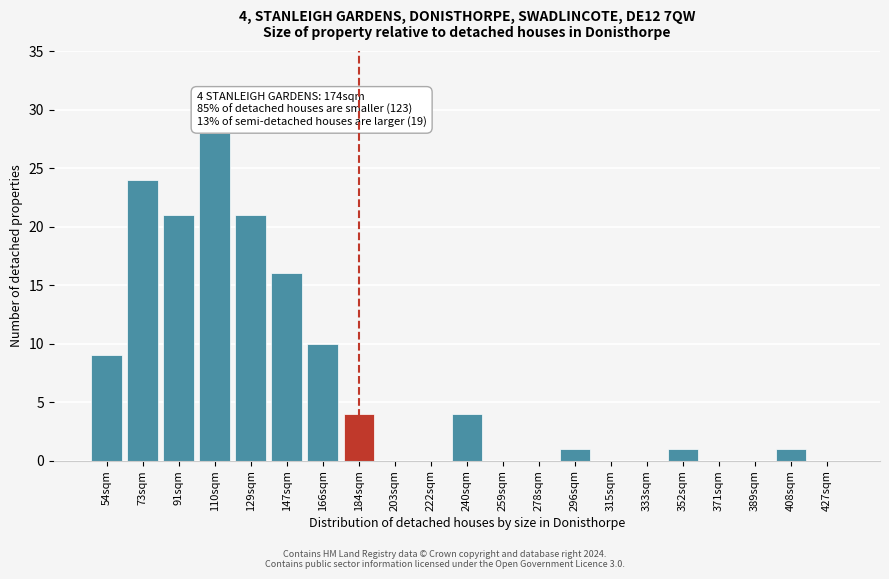

Reading right to left, what are all the values shown in this chart?

427sqm=0	408sqm=1	389sqm=0	371sqm=0	352sqm=1	333sqm=0	315sqm=0	296sqm=1	278sqm=0	259sqm=0	240sqm=4	222sqm=0	203sqm=0	184sqm=4	166sqm=10	147sqm=16	129sqm=21	110sqm=28	91sqm=21	73sqm=24	54sqm=9